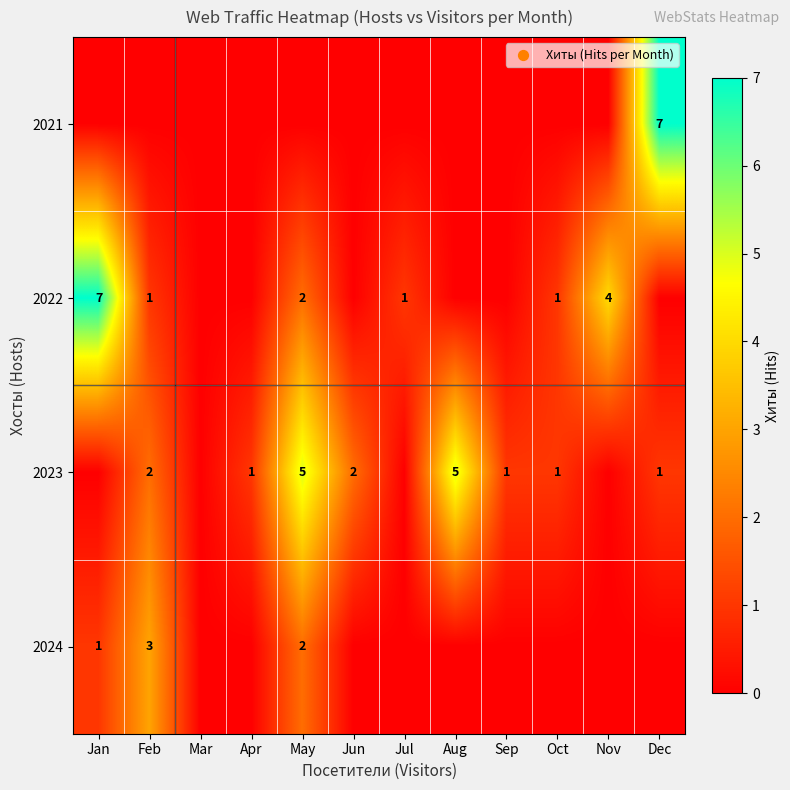

The value of 2023 at Dec is 2. True or false?

False